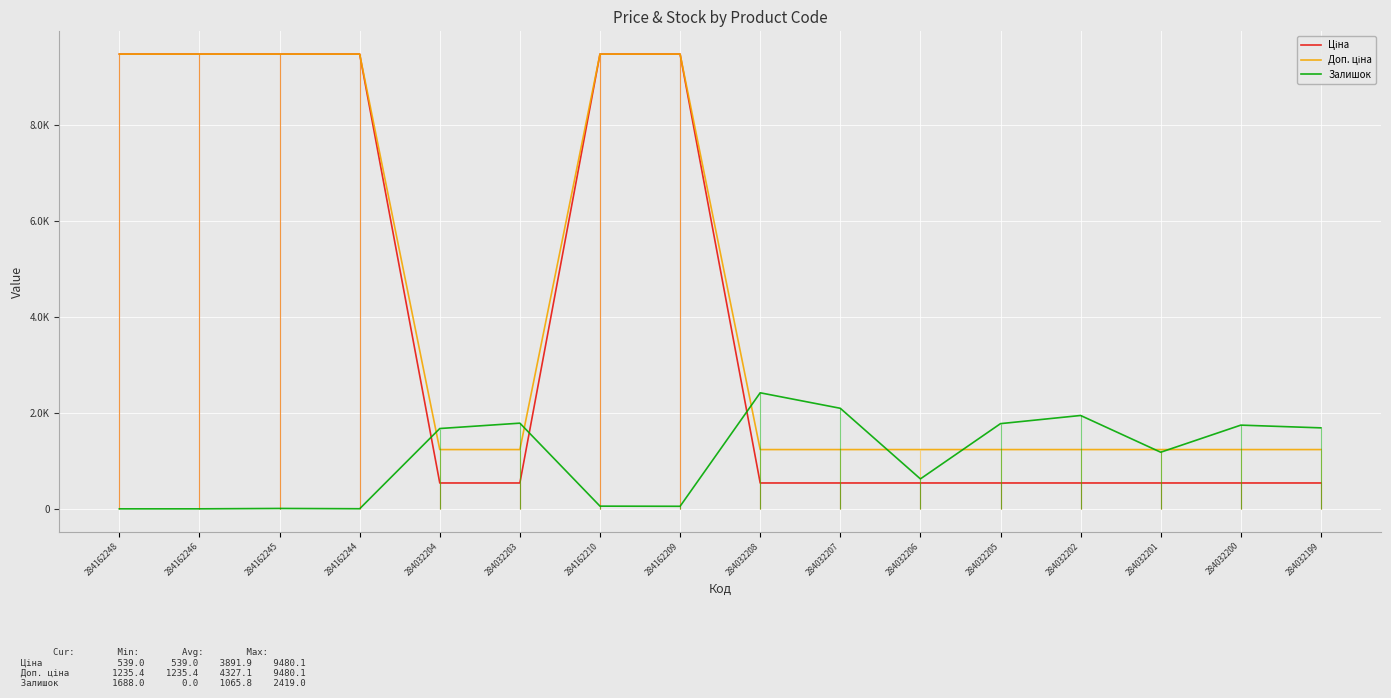

Rank the series by their maximum value, from highest to lowest.

Ціна, Доп. ціна, Залишок